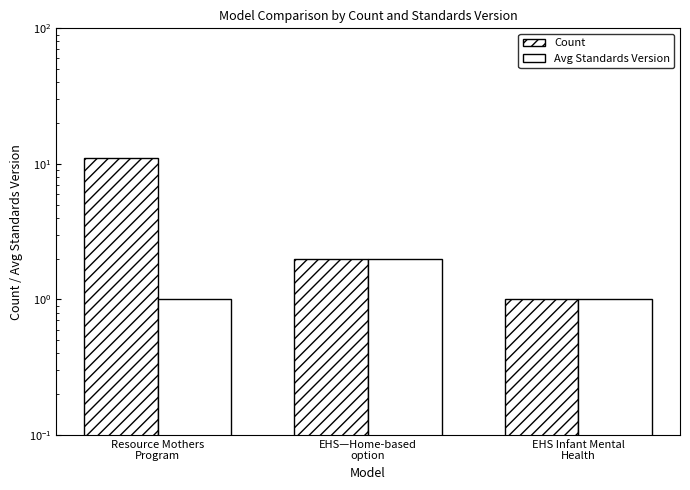

How many data points in Avg Standards Version are above 1?

1